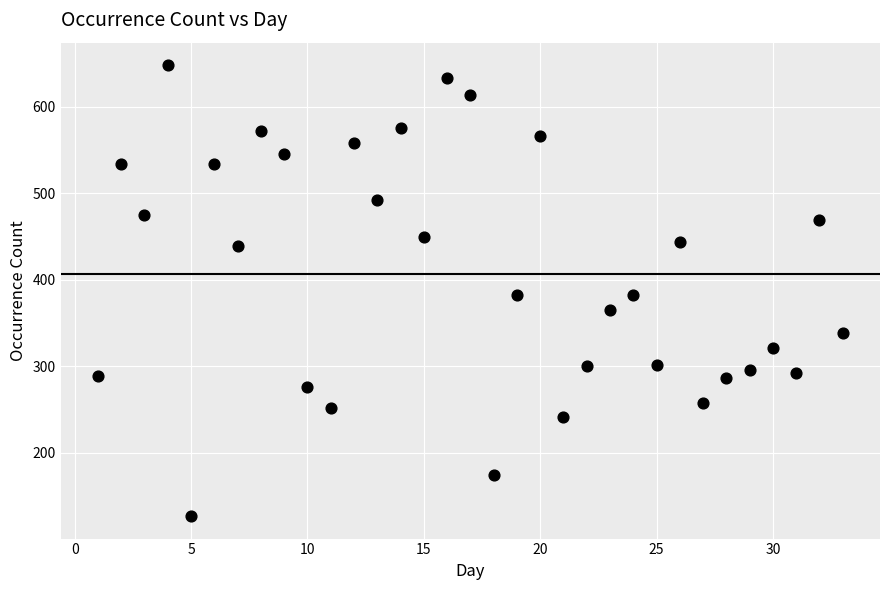

What is the range of X values (max minus min)?

32